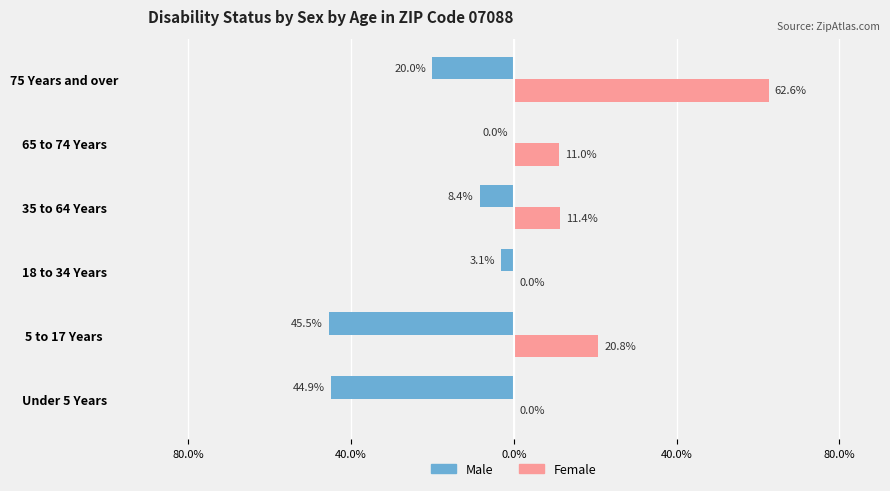

What are all the series names shown in the legend?

Male, Female